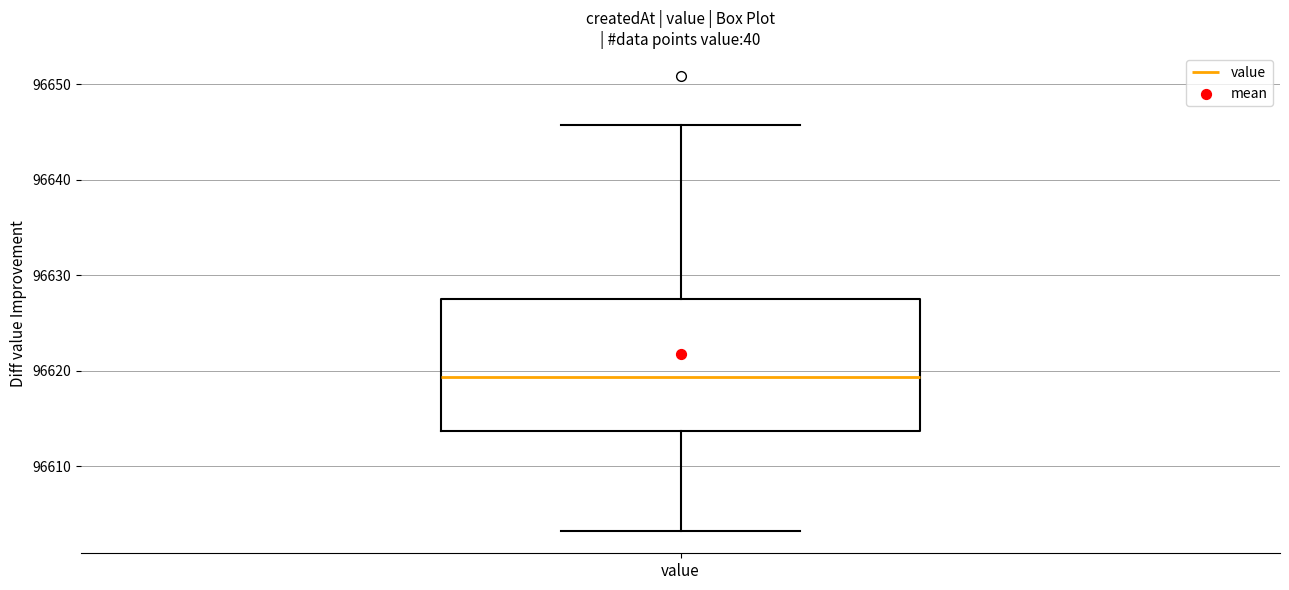

Read this box plot against the y-axis: the position of the median line, the range covered by the box, and the ends of both whiskers. The values are not printed on the chart, so give them approximately, as read against the axis.

median 96619, box 96614 to 96628, whiskers 96603 to 96646